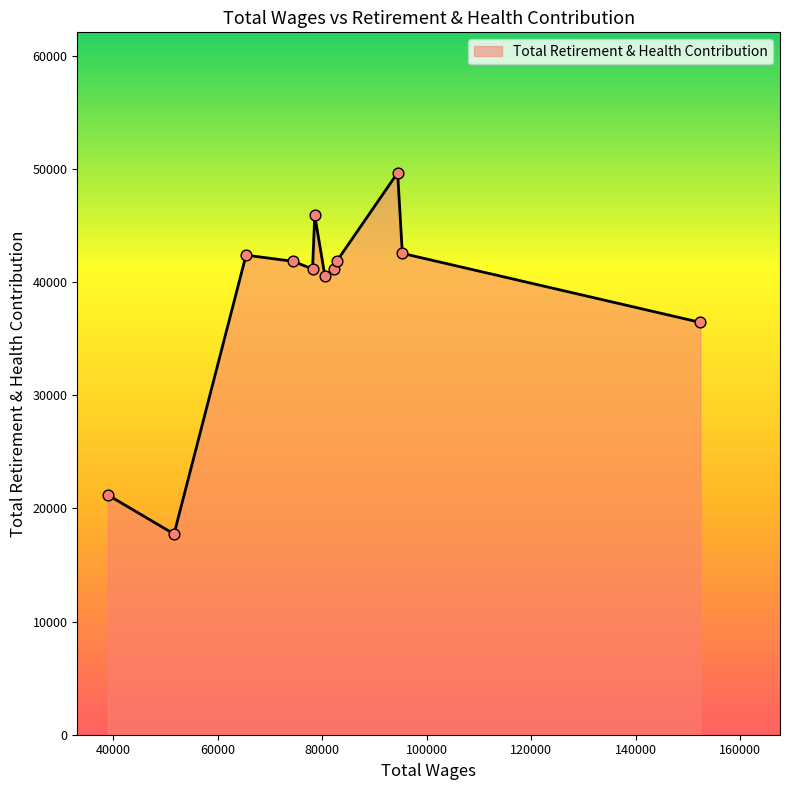

What is the maximum value shown in the chart?

49639